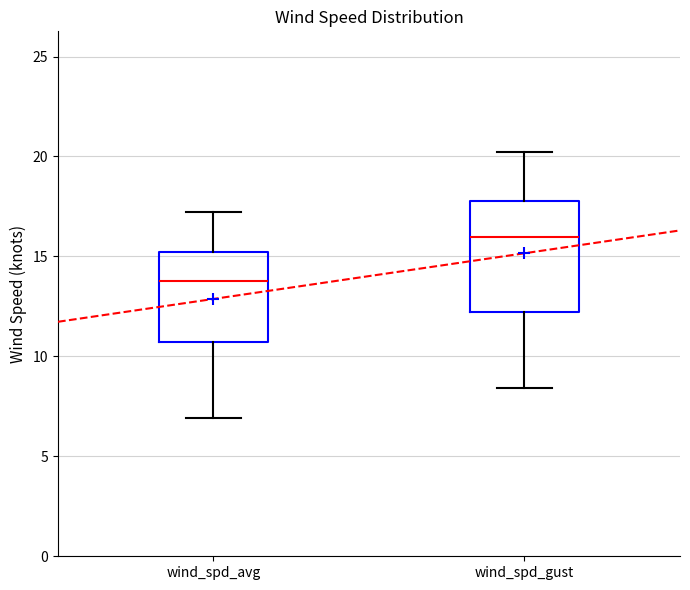

Reading left to right, read every box against the y-axis: the position of its median line, the range the box covers, and the ends of its whiskers. The values are not printed on the chart, so give them approximately, as read against the axis.

wind_spd_avg: median 14.0, box 10.5 to 15.0, whiskers 7.0 to 17.0
wind_spd_gust: median 16.0, box 12.0 to 18.0, whiskers 8.5 to 20.0